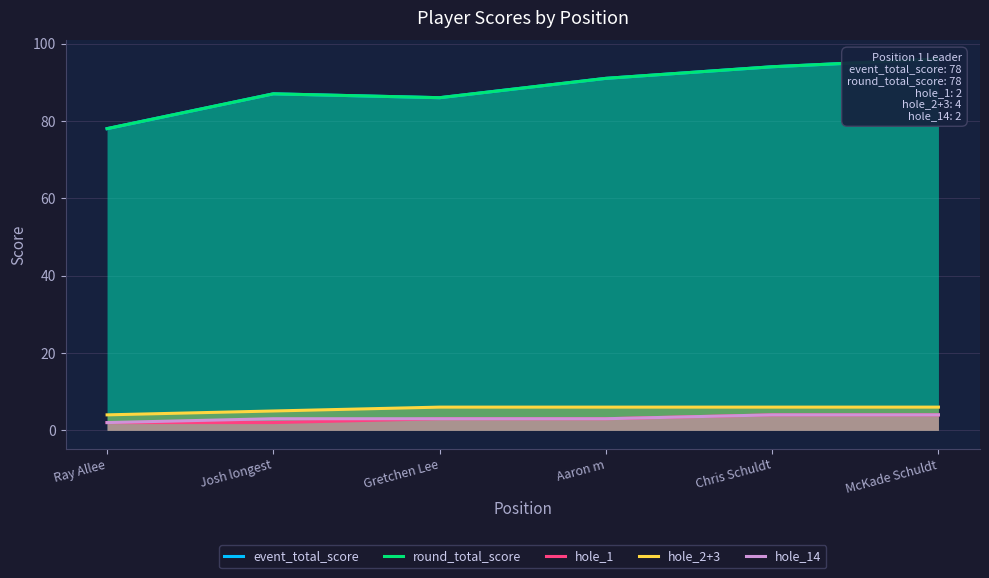

Where is event_total_score nearest to the value 87?

Josh longest